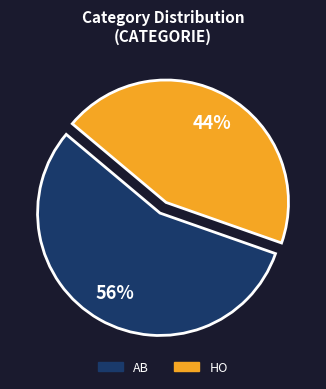

Between AB and HO, which is larger?

AB